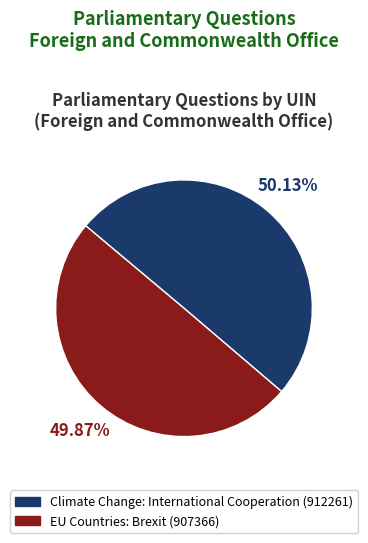

What portion of the pie excludes Climate Change: International Cooperation (912261)?

49.9%